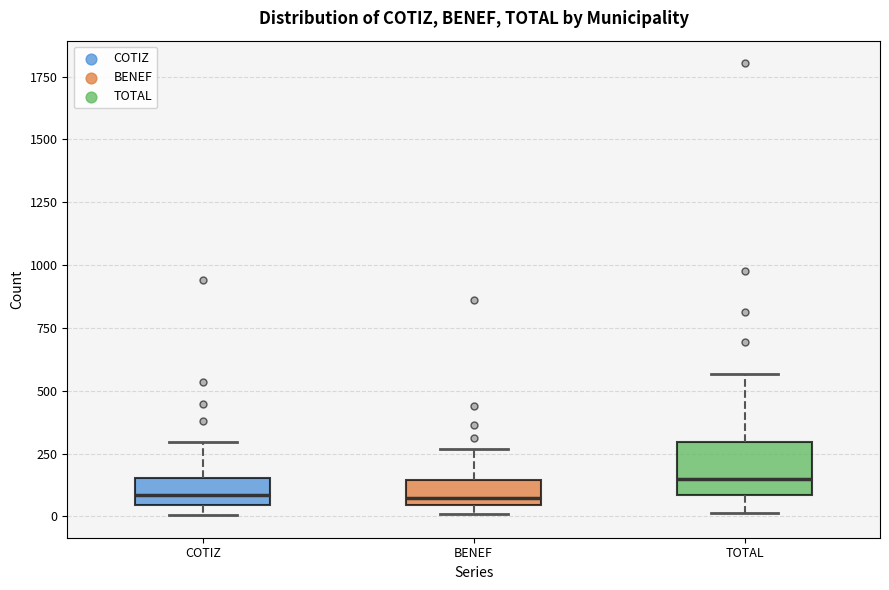

Comparing the boxes themselves (not the whiskers), which one is the tallest?

TOTAL